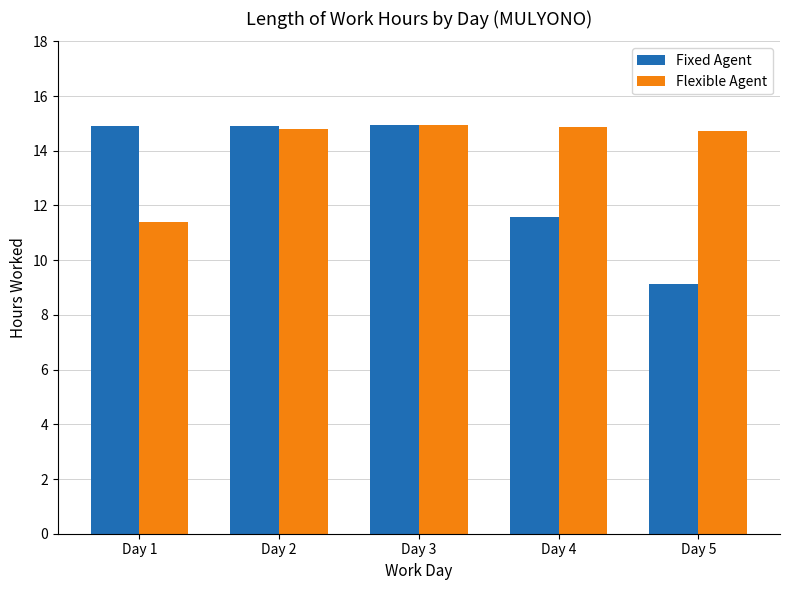

What is the value of the Fixed Agent bar at the 2nd from the left?

14.9